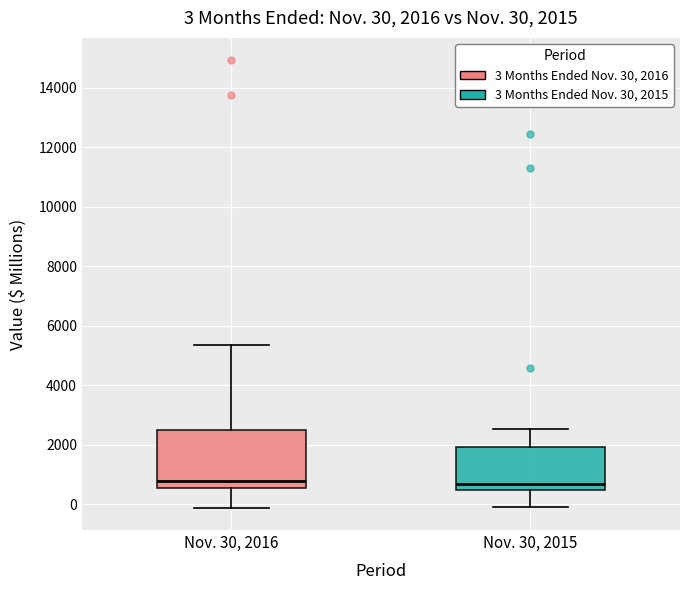

Which box is the tallest, from its lower edge to its upper edge?

Nov. 30, 2016